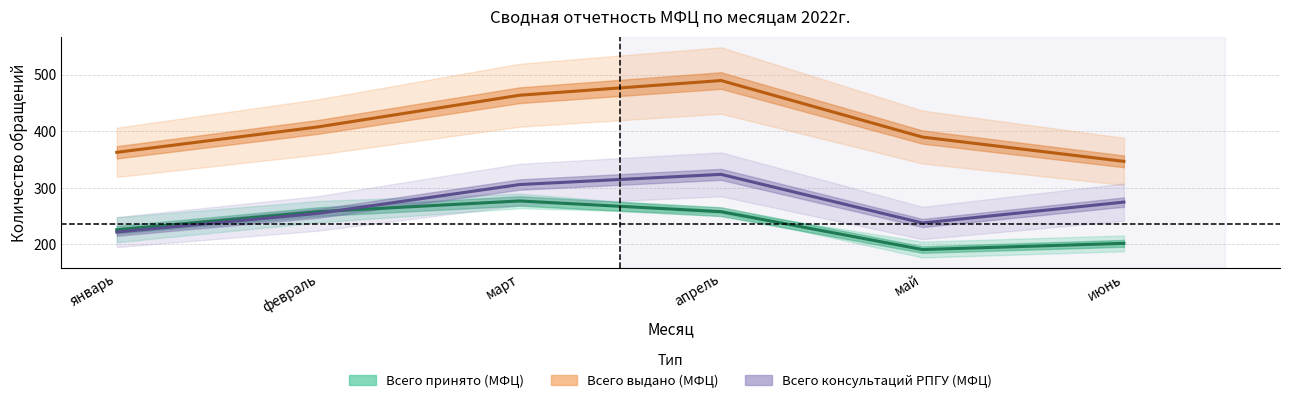

How many data points does each series have?

6